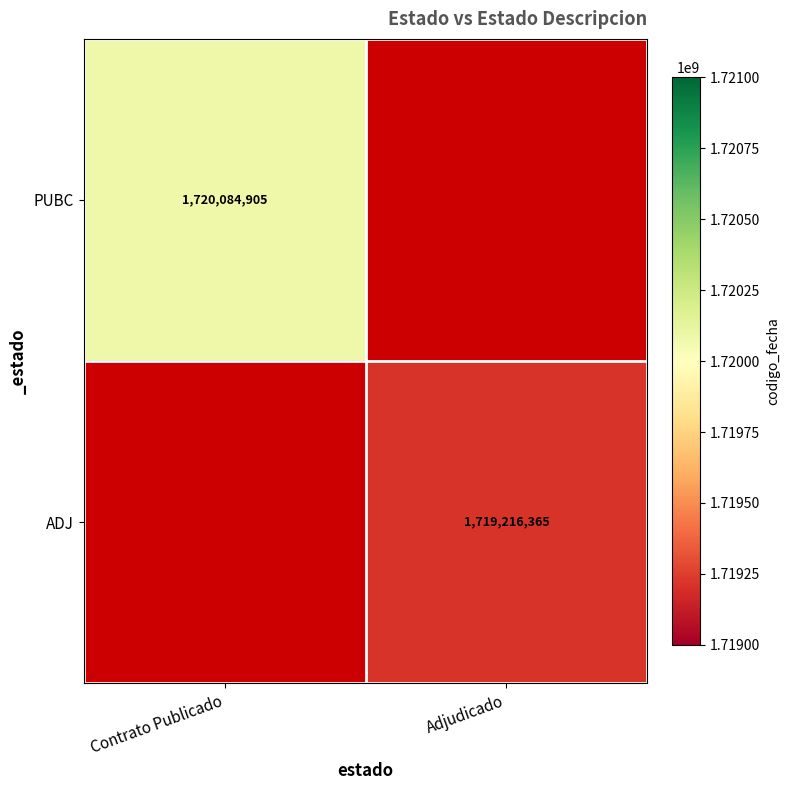

Is it true that ADJ equals 600789603 at Adjudicado?

False